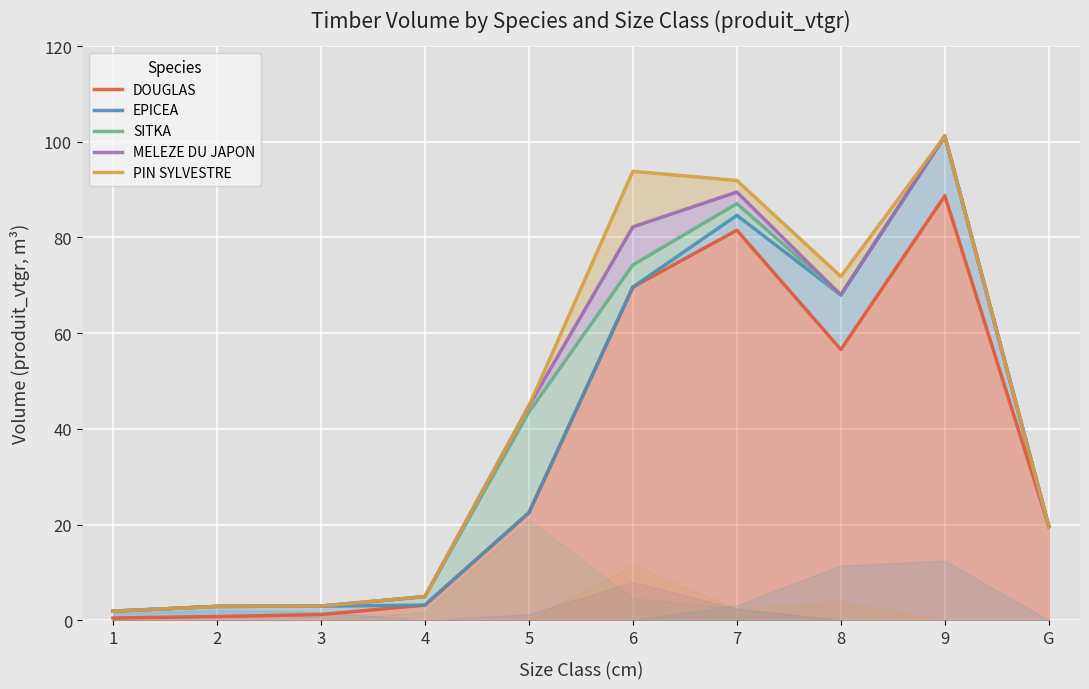

At how many categories does at least one series exceed 26?

5